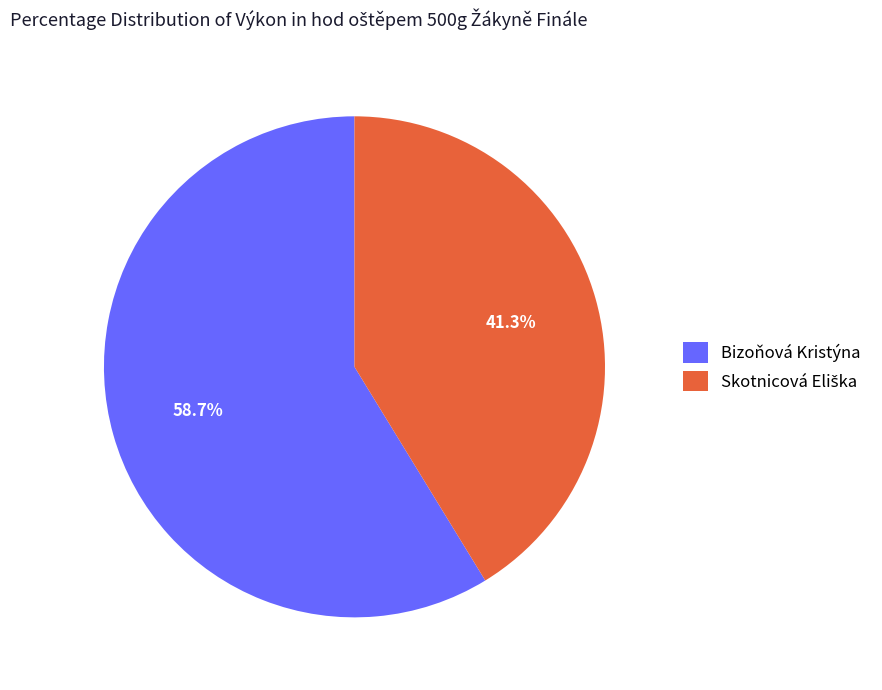

Count the number of slices in the pie.

2